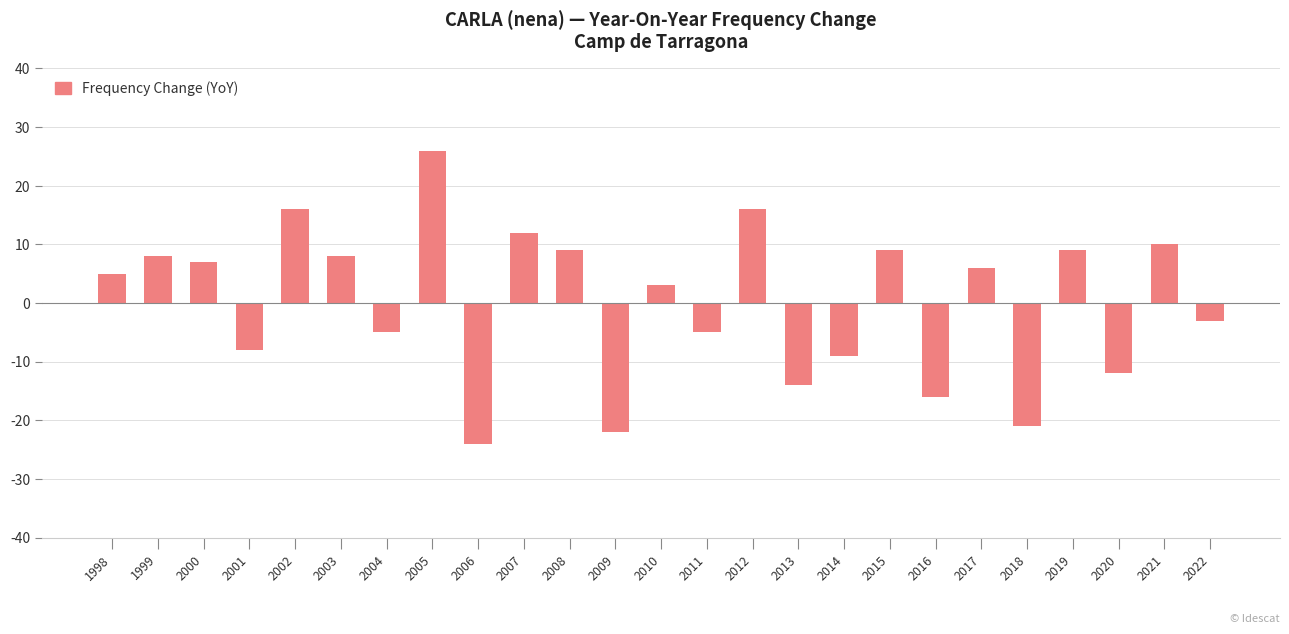

At which label is the value closest to 1?

2010